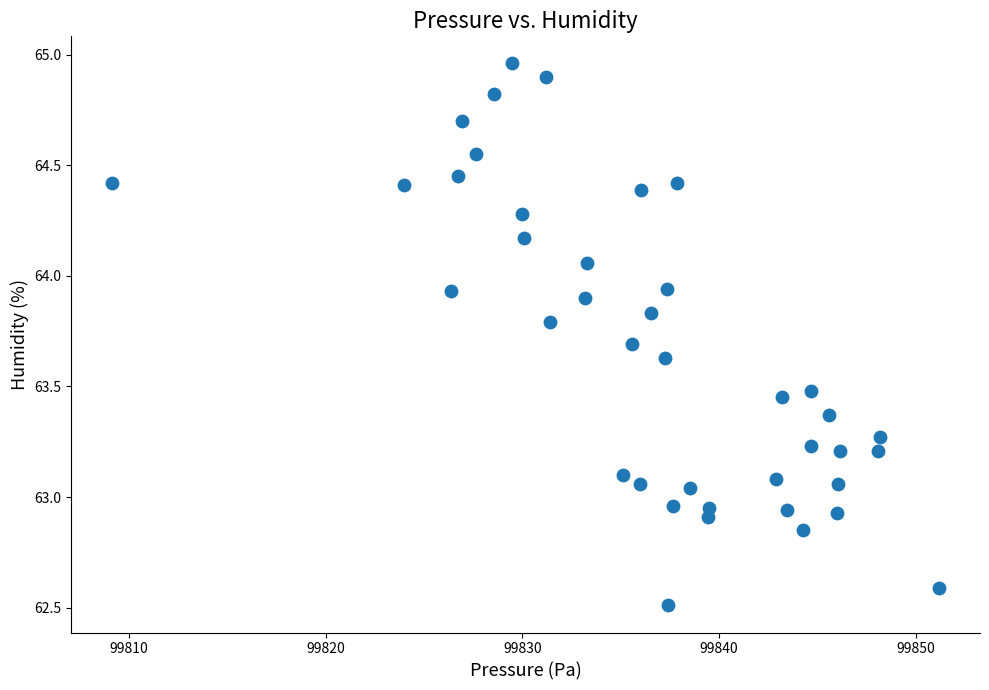

What is the range of X values (max minus min)?

42.0